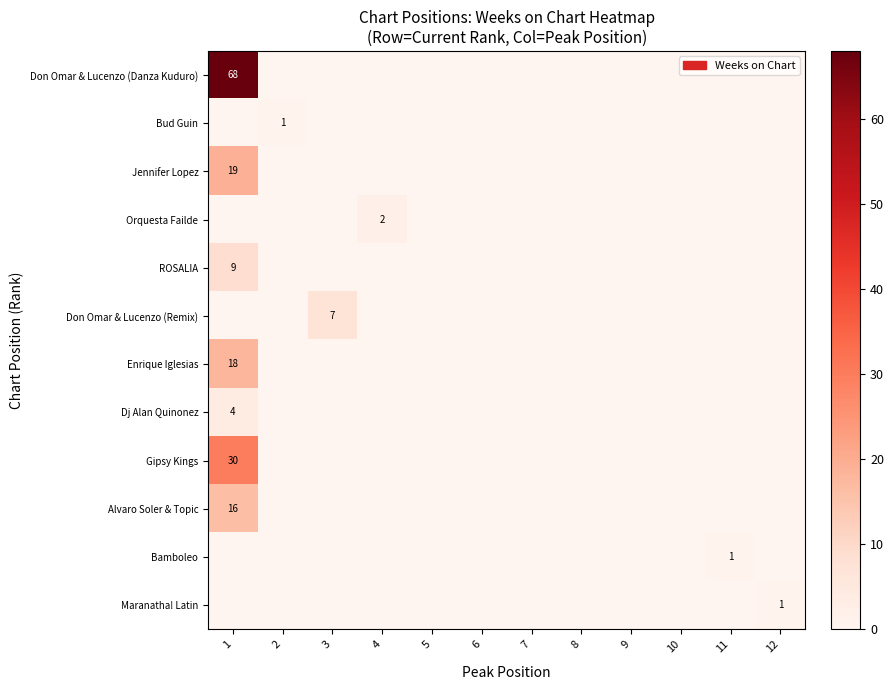

Which label corresponds to the smallest value in the chart?

2